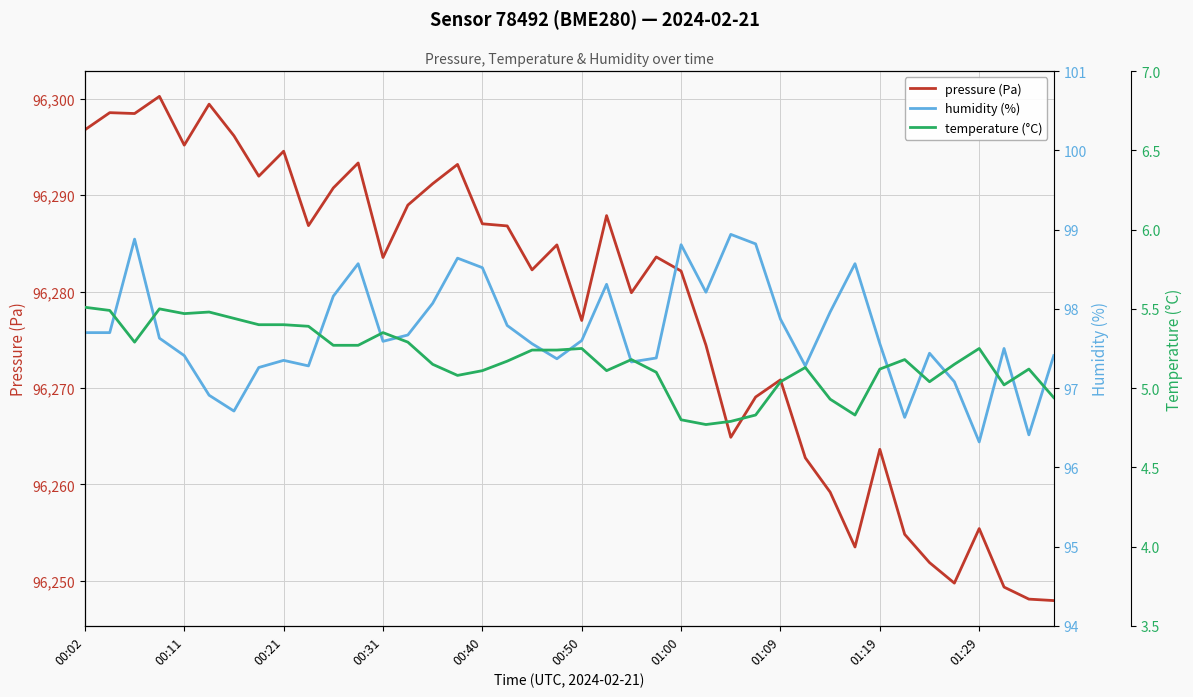

True or false: temperature (°C) and pressure (Pa) cross at least once.

False